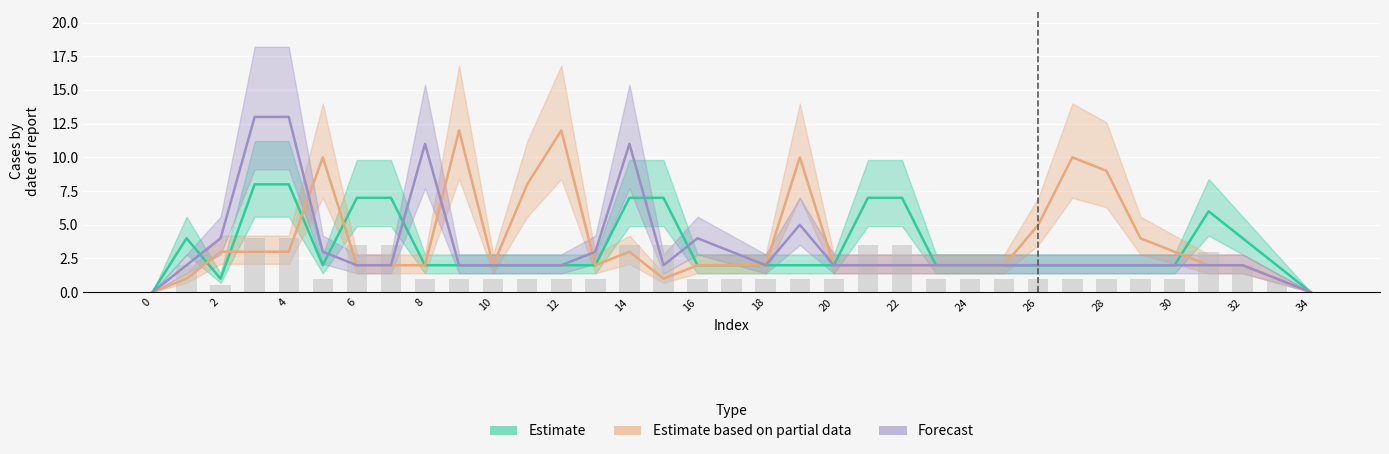

Count the number of categories in the chart.

35